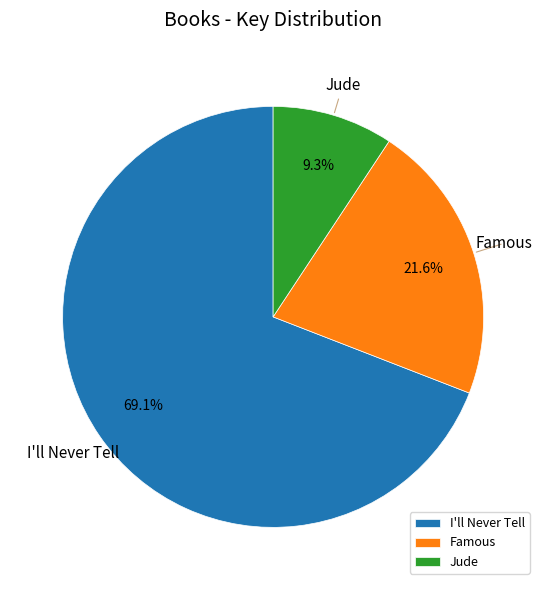

Which slice is the smallest?

Jude